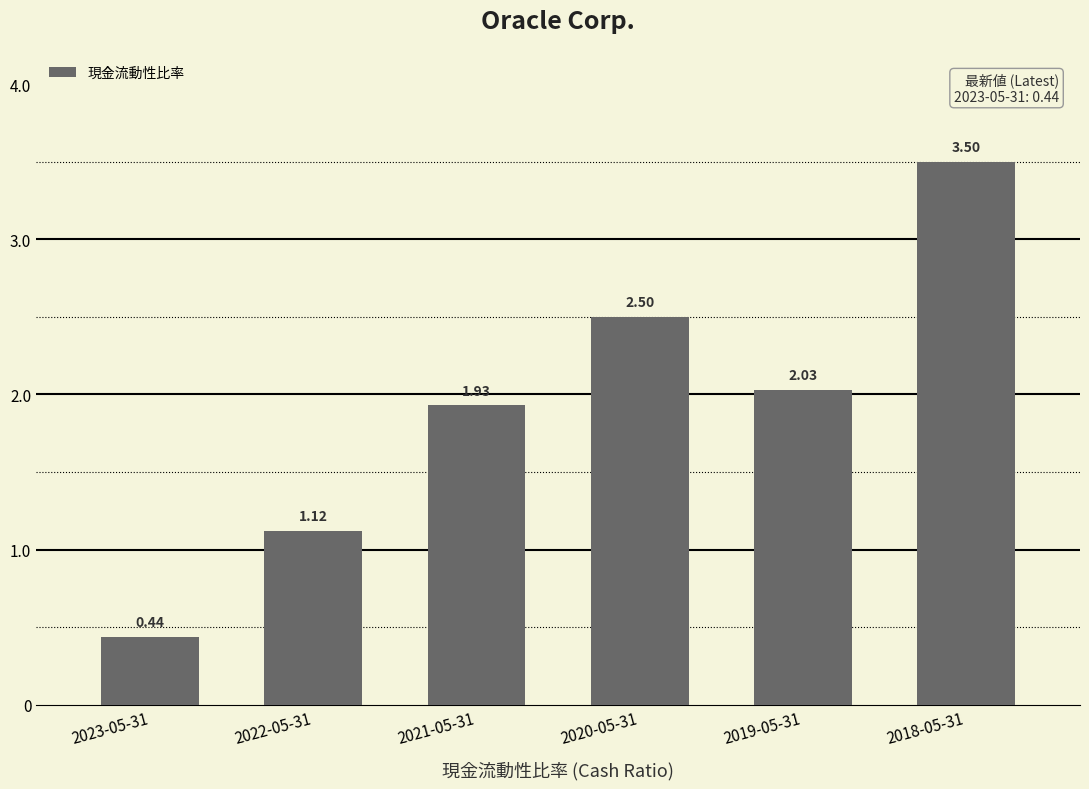

Does the chart contain stacked bars?

No